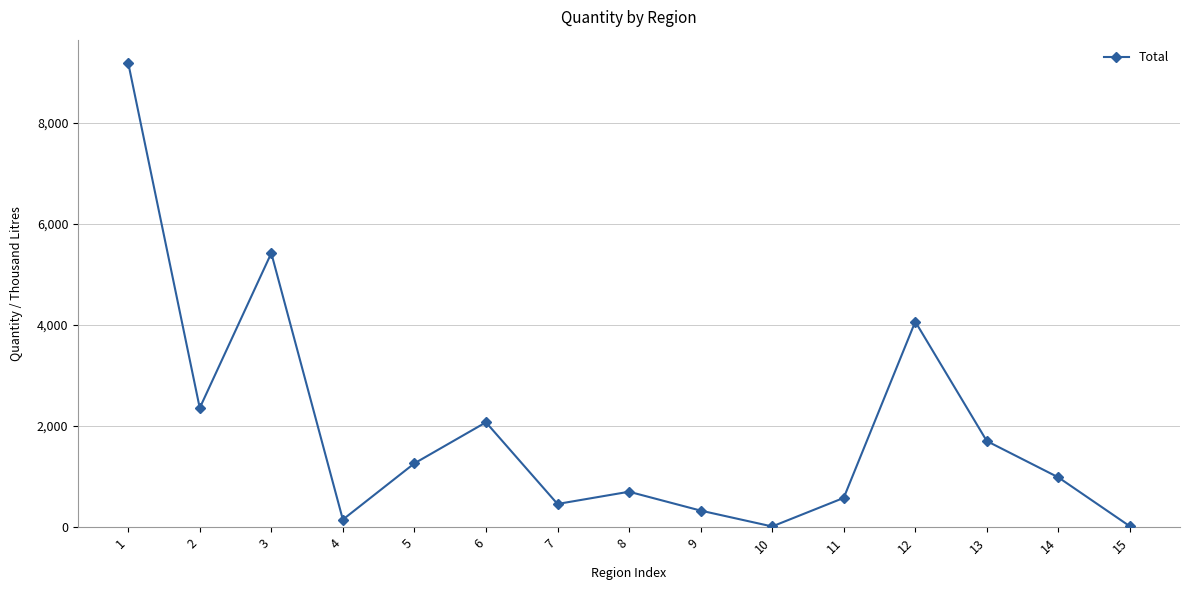

What is the approximate value at 9?

326